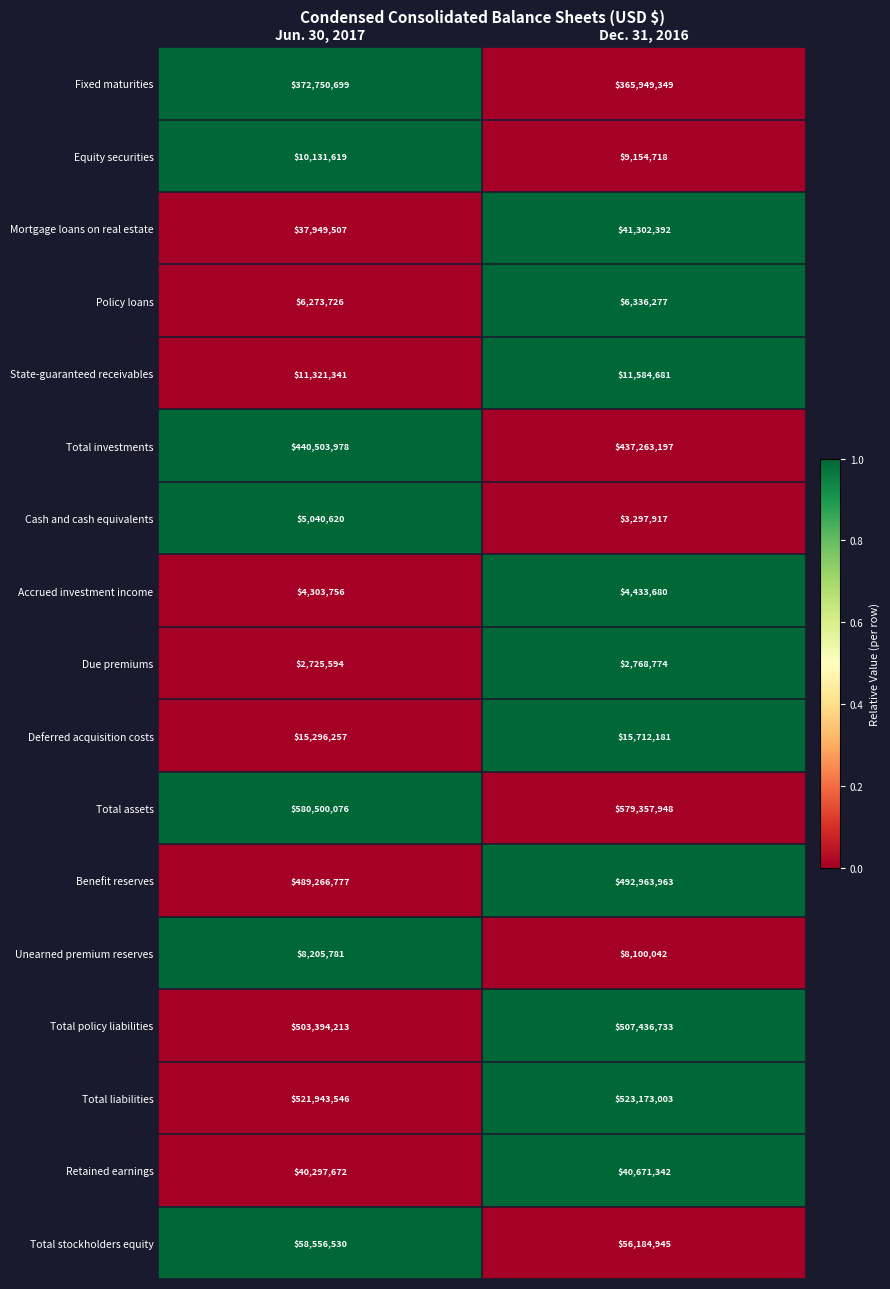

Where is Cash and cash equivalents nearest to the value 4169268?

Dec. 31, 2016